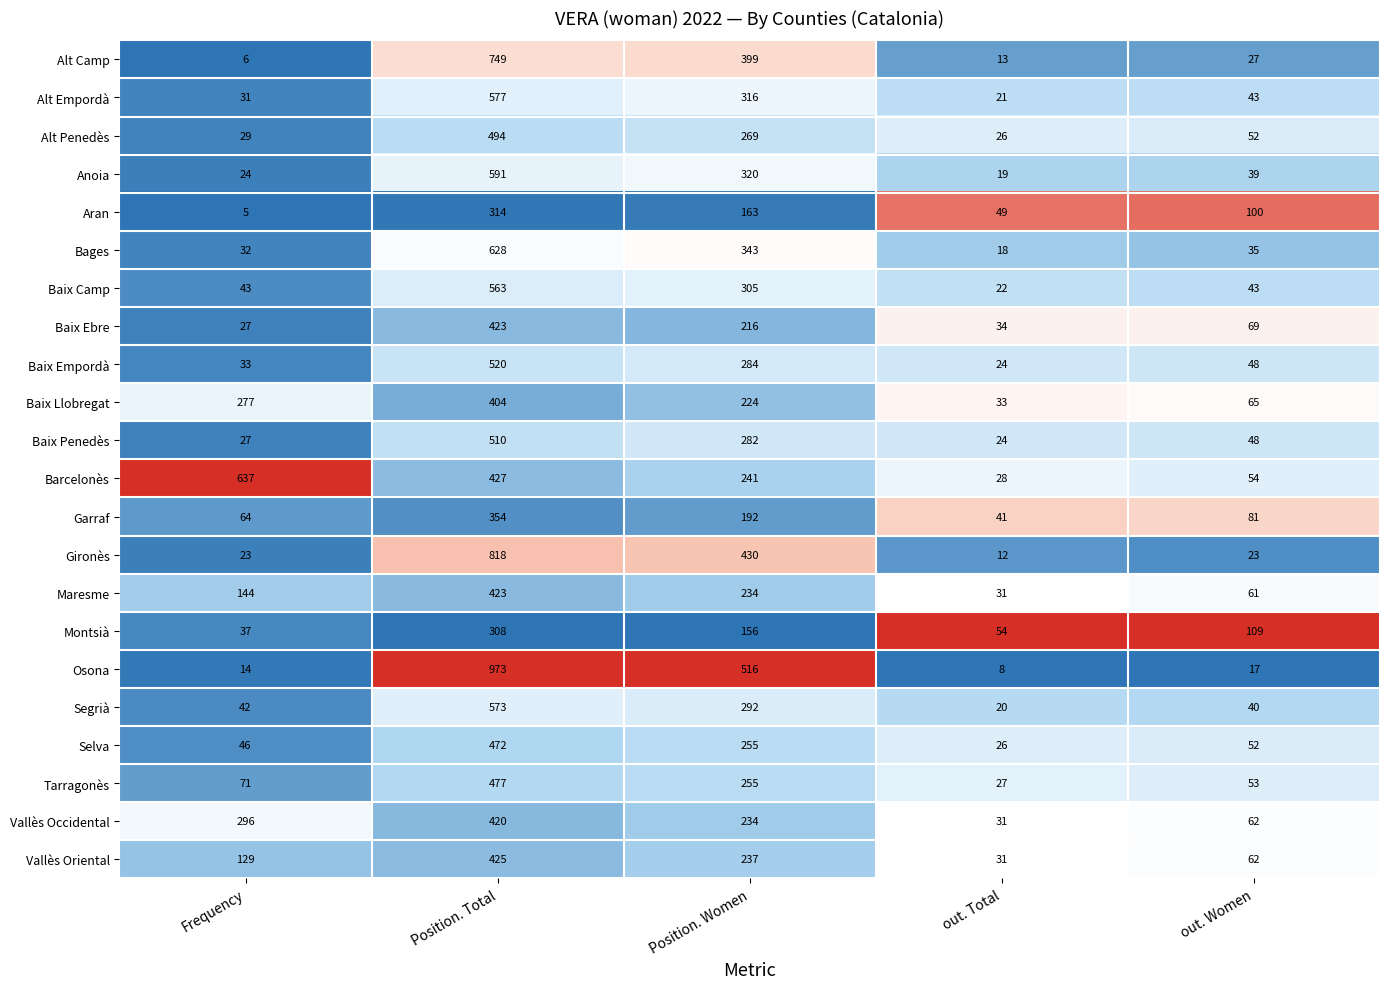

What is the difference between the highest and lowest values at out. Women?

92